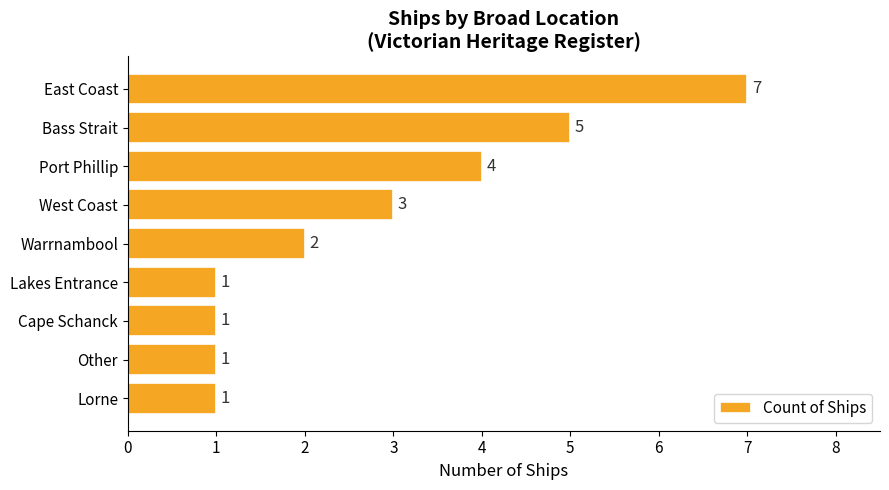

What is the sum of all values?

25